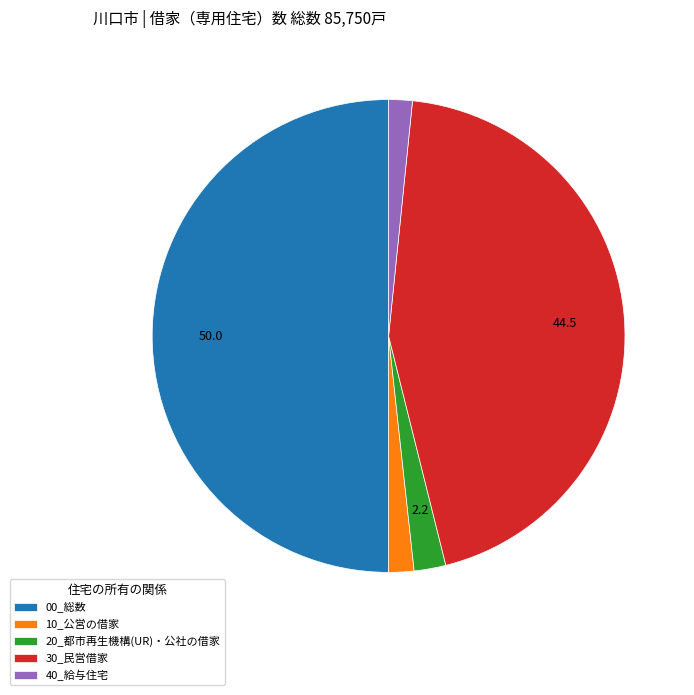

What is the largest slice in the pie chart?

00_総数